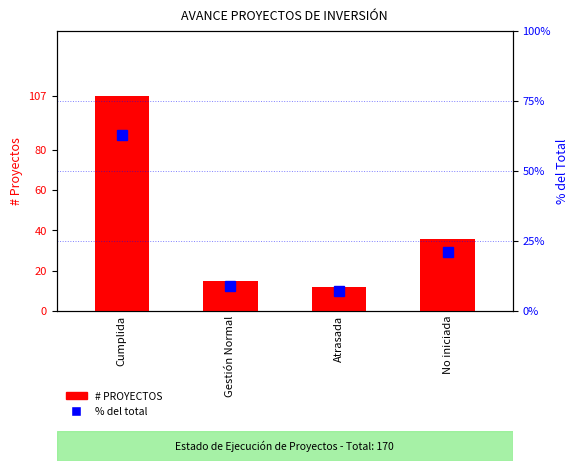

Reading left to right, what are all the values shown in this chart?

# PROYECTOS: Cumplida=107.0	Gestión Normal=15.0	Atrasada=12.0	No iniciada=36.0
% del total: Cumplida=62.9	Gestión Normal=8.8	Atrasada=7.1	No iniciada=21.2